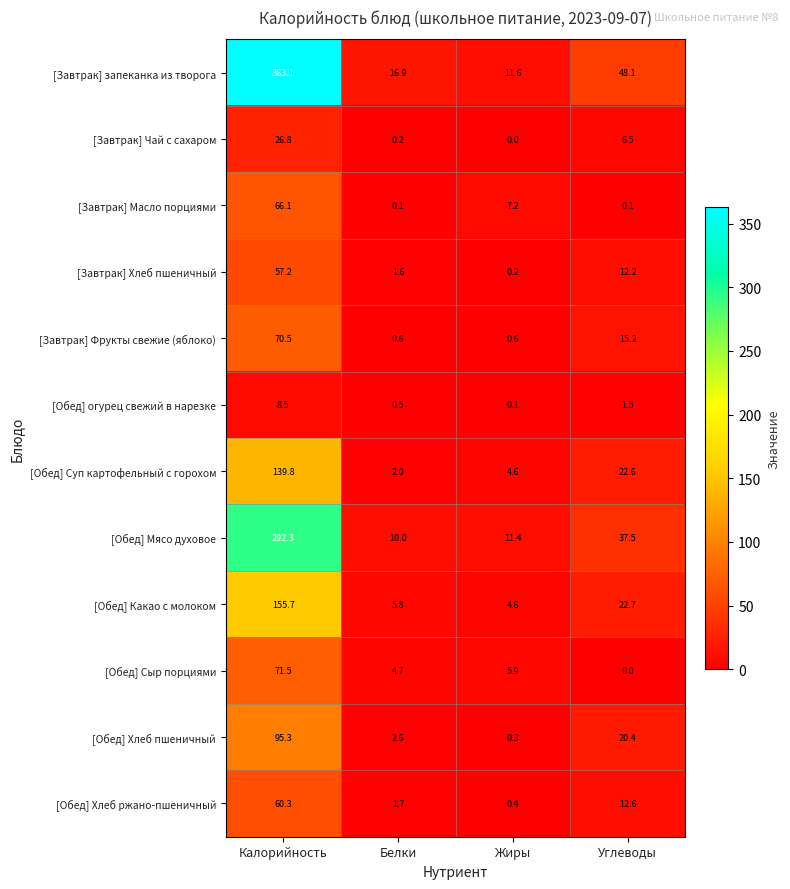

Which series has the widest spread of values?

[Завтрак] запеканка из творога